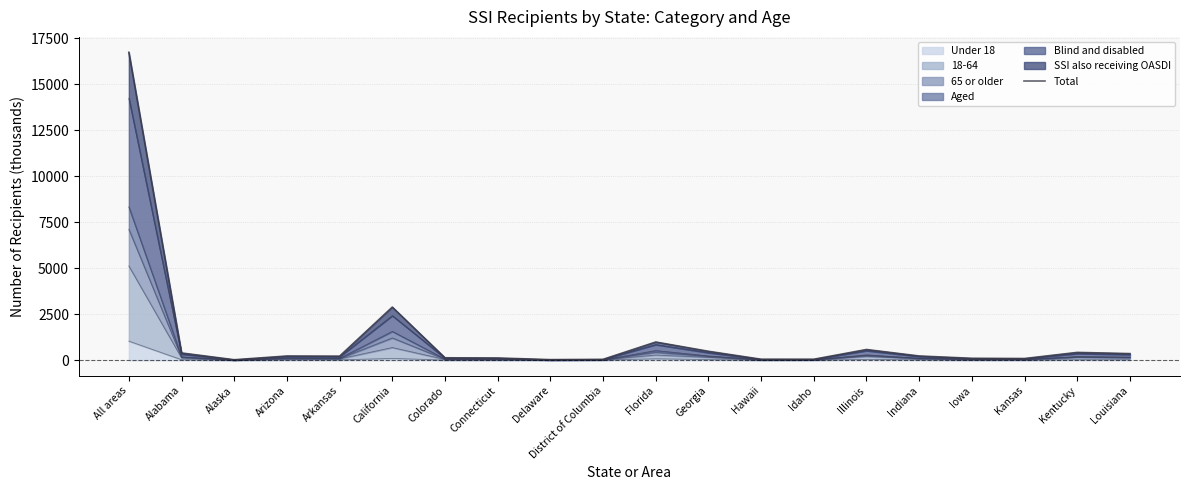

Rank the categories by value from highest to lowest.

All areas, California, Florida, Illinois, Georgia, Kentucky, Alabama, Louisiana, Indiana, Arizona, Arkansas, Colorado, Connecticut, Iowa, Kansas, Hawaii, Idaho, District of Columbia, Delaware, Alaska